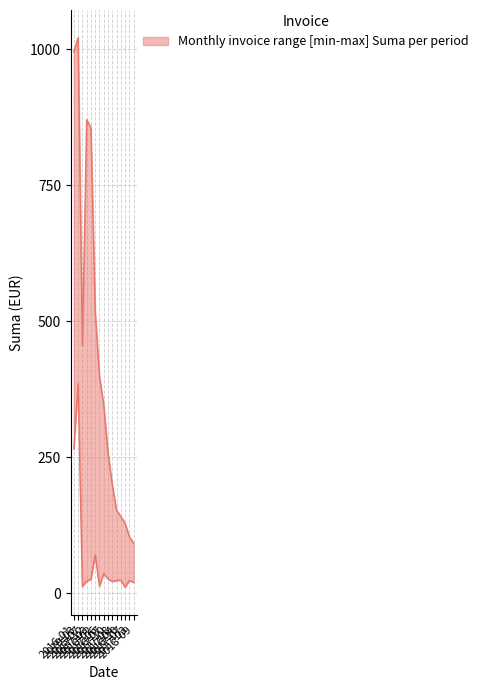

What is the total value across all series at 2015-07?

467.6